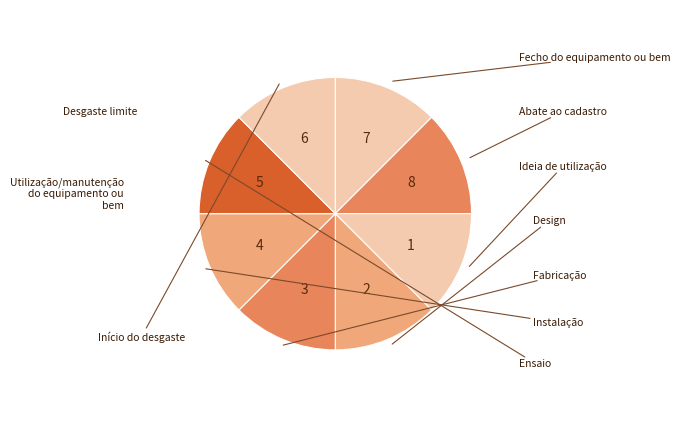

Count the number of slices in the pie.

8